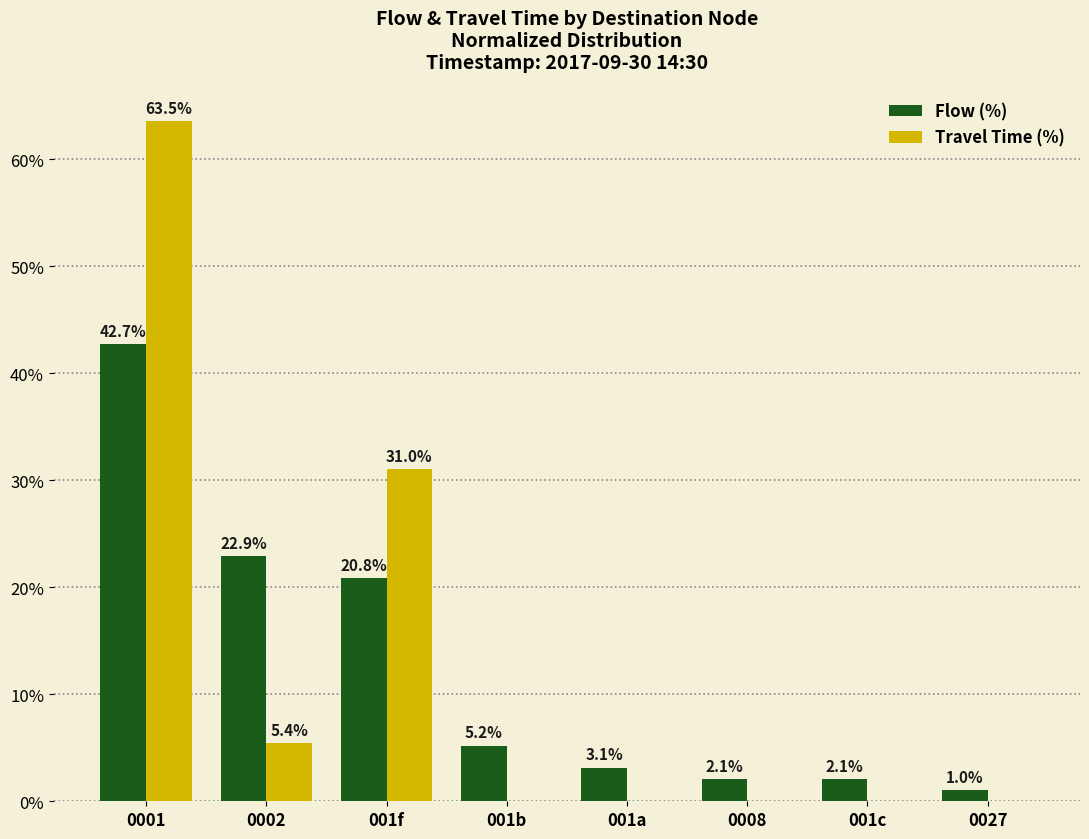

Is it true that Flow (%) equals 1.1 at 001a?

False